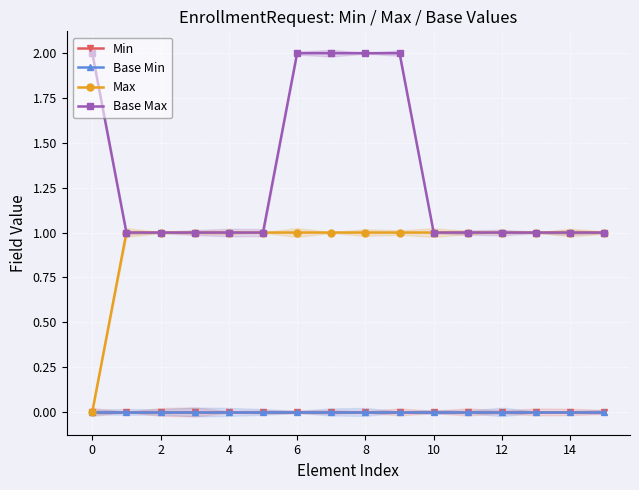

Is it true that Min equals 0 at 10?

True